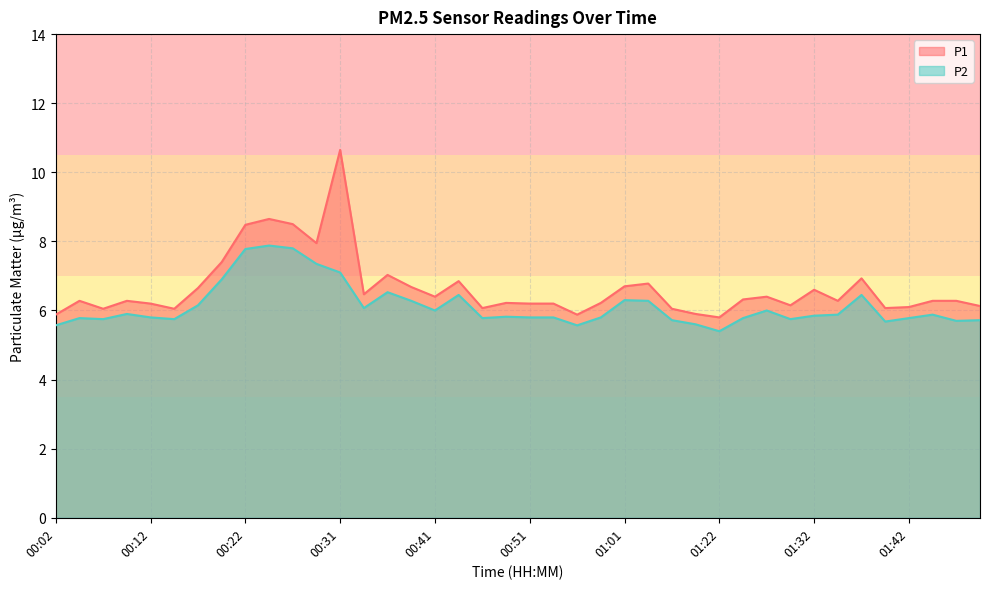

List the series in order of their overall mean, highest first.

P1, P2